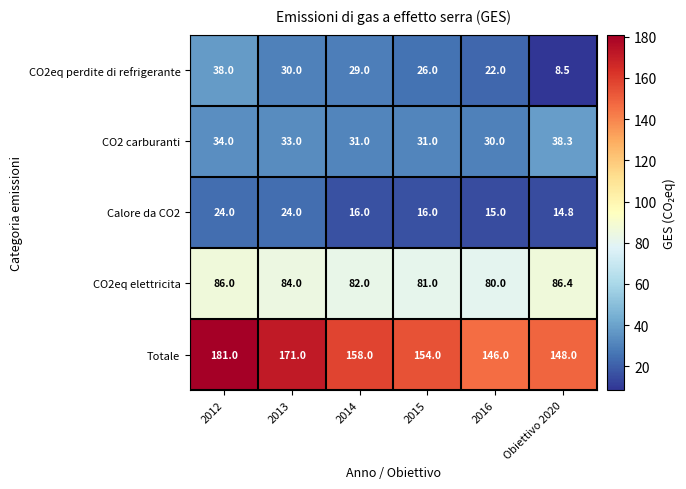

What is the spread (max minus min) of values at 2012?

157.0